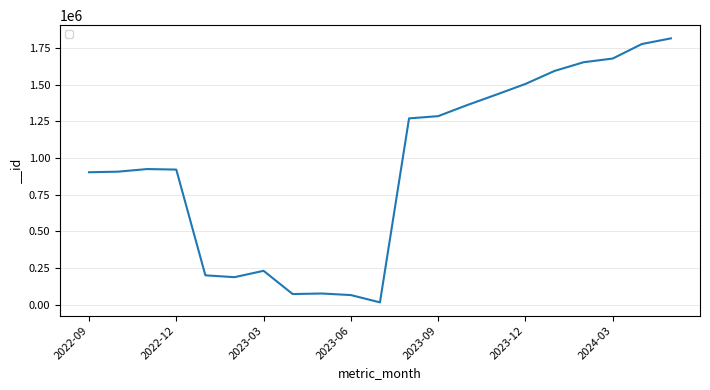

Is this an area chart (filled region under the line)?

No